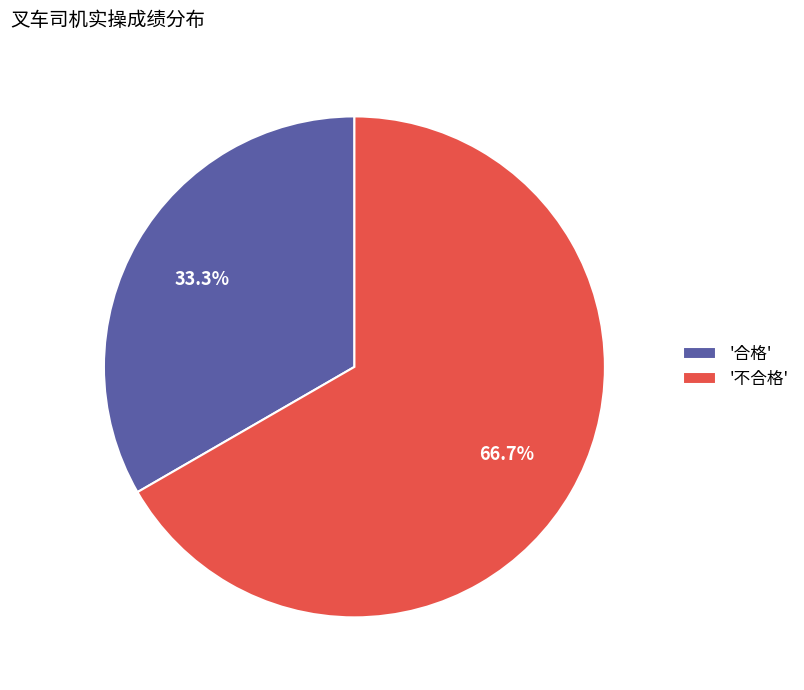

Which category has the smallest portion of the pie?

'合格'